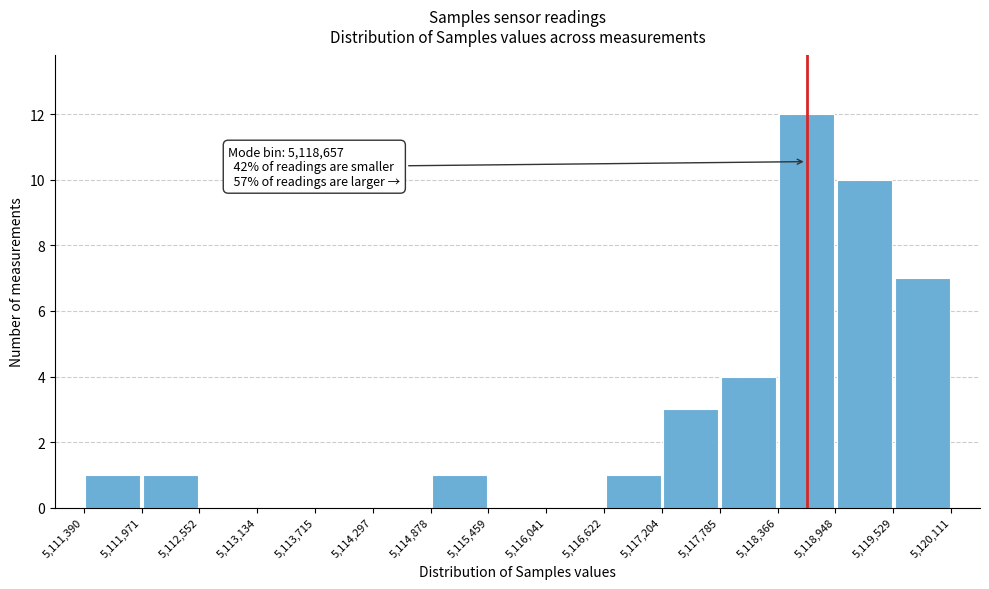

Which range on the x-axis has the tallest bar?

5,118,366 to 5,118,948